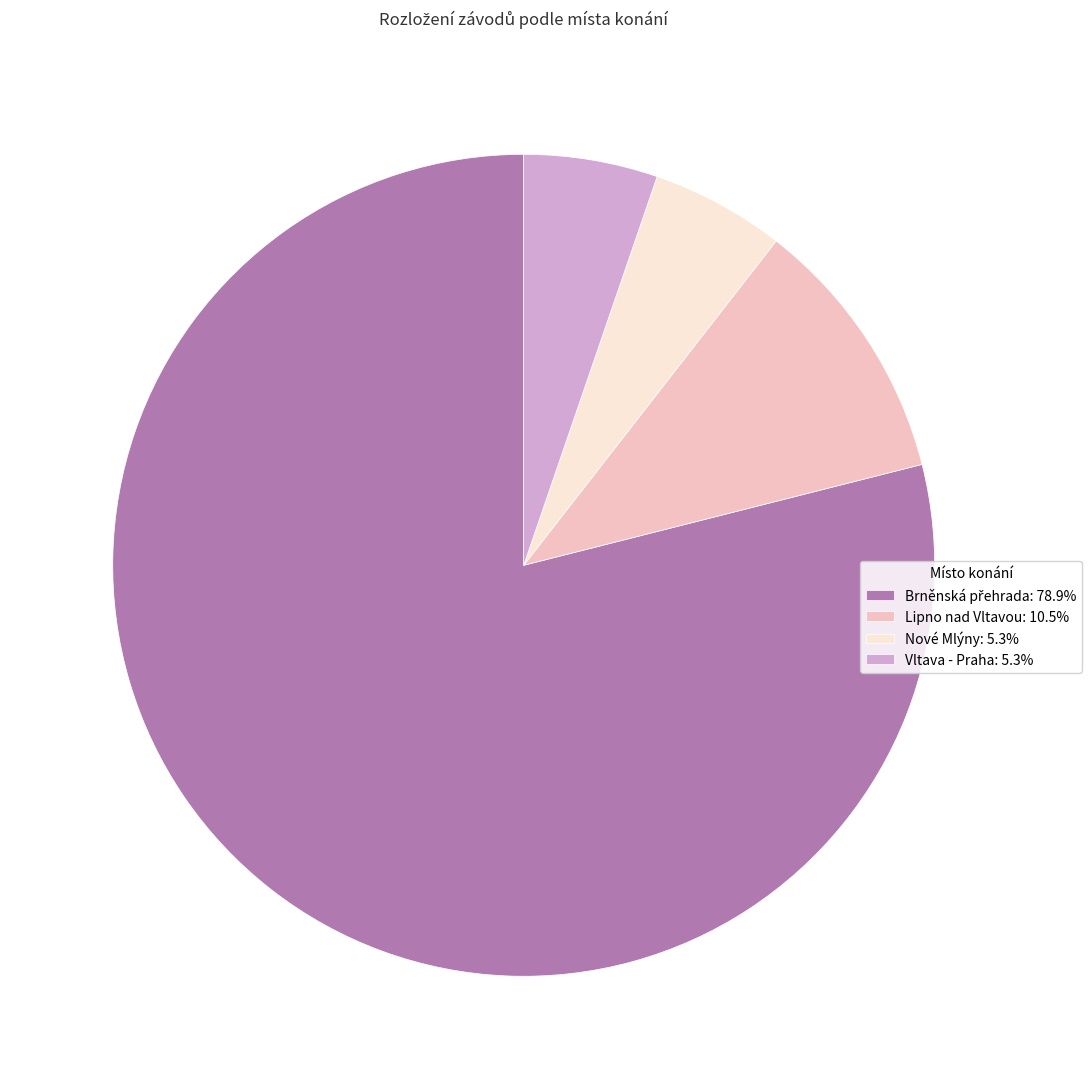

Approximately how many times larger is the value at Nové Mlýny compared to Vltava - Praha?

1.0